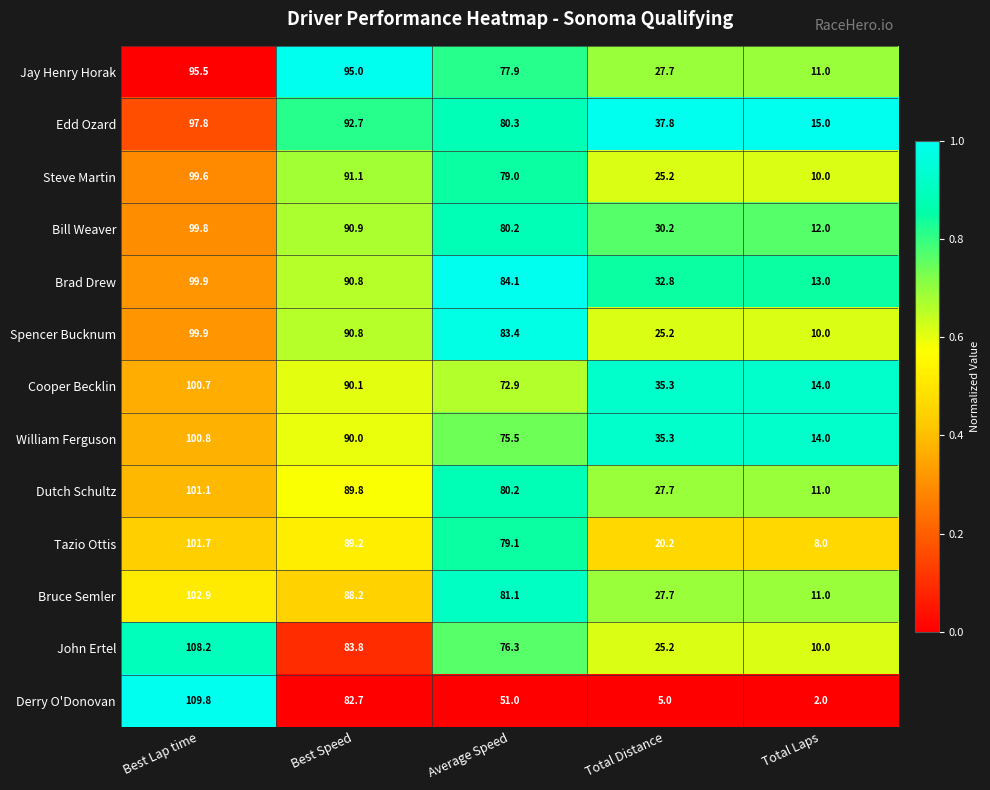

Read the Cooper Becklin value at Total Laps.

14.0